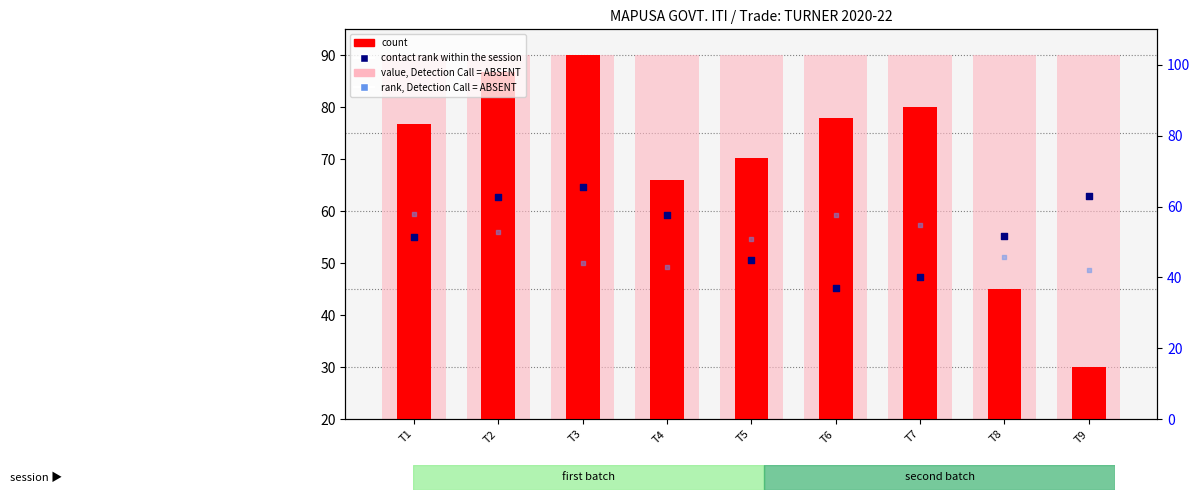

At which category is the sum across all series the highest?

T2